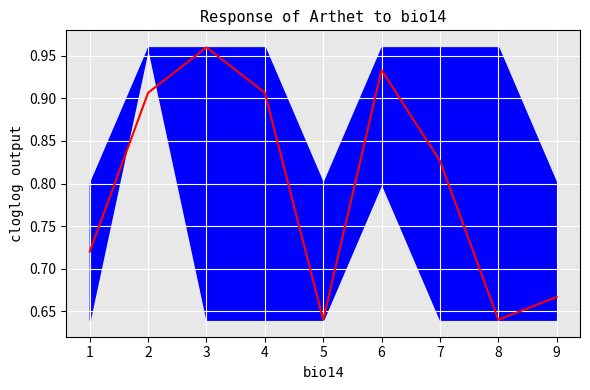

True or false: the data shows 1.0 at 8.

False